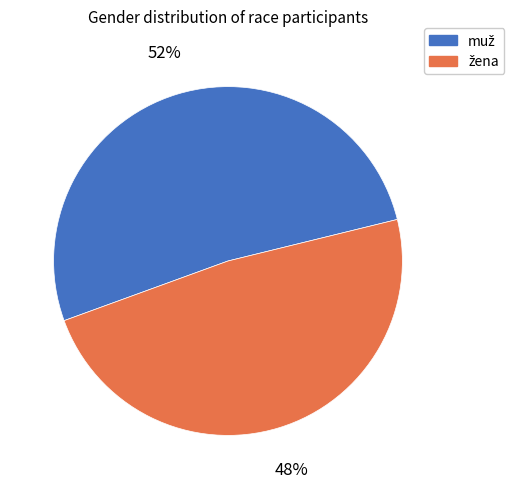

Is there any slice that represents more than half of the pie?

Yes